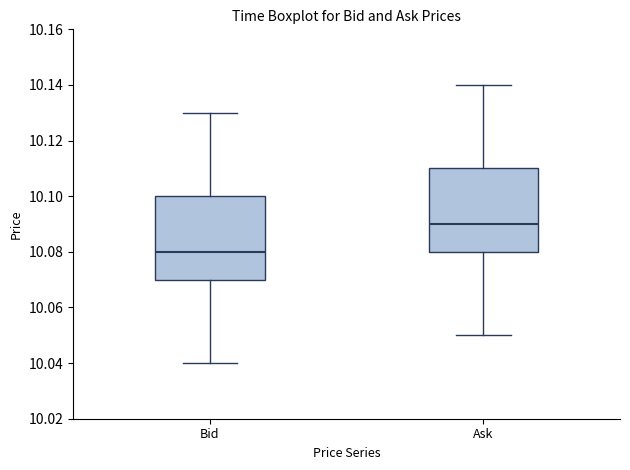

Where is the lower edge of the box for Bid on the y-axis? The values are not printed on the chart, so give them approximately, as read against the axis.

10.07